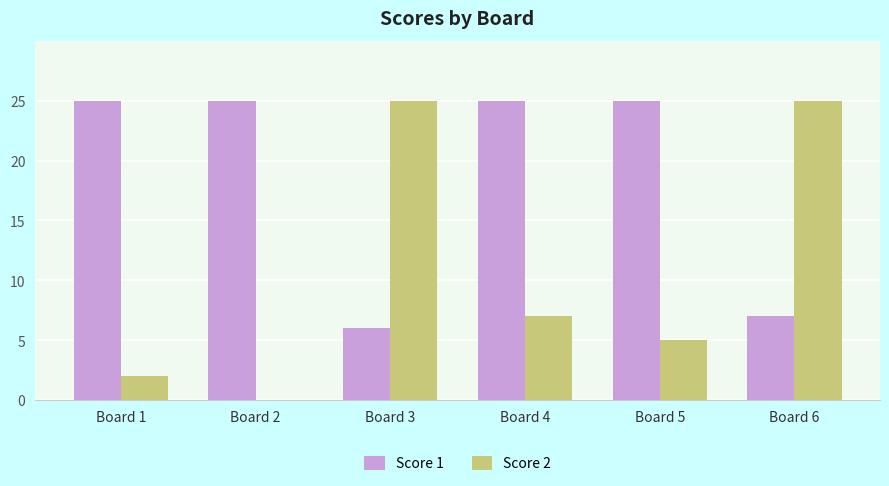

Which series changed the most between Board 2 and Board 6?

Score 2